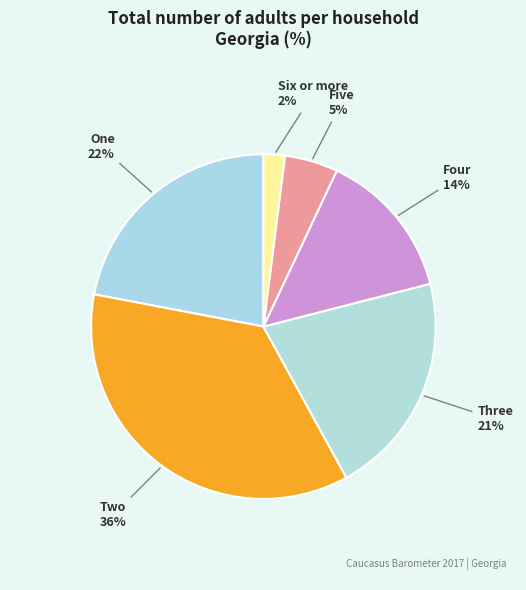

To the nearest percent, what is the combined percentage of Five and One?

27%